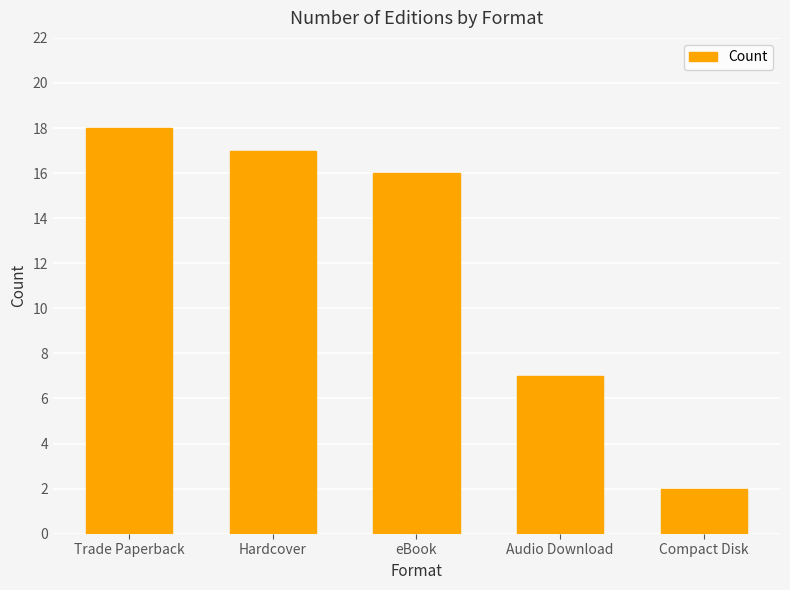

What is the minimum value shown in the chart?

2